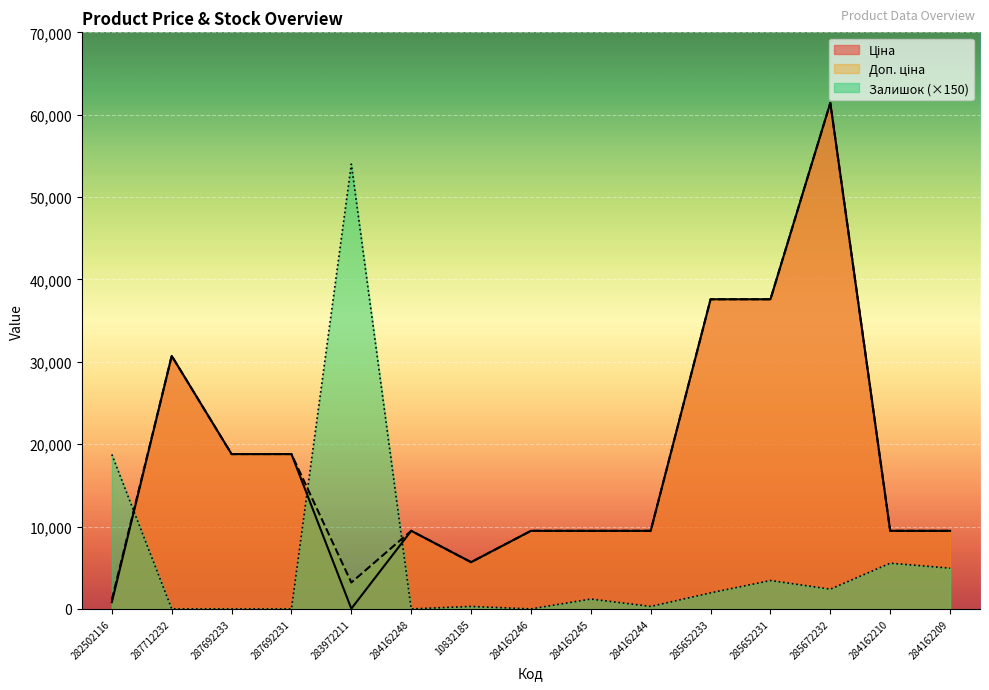

Where is the first local maximum for Ціна?

287712232